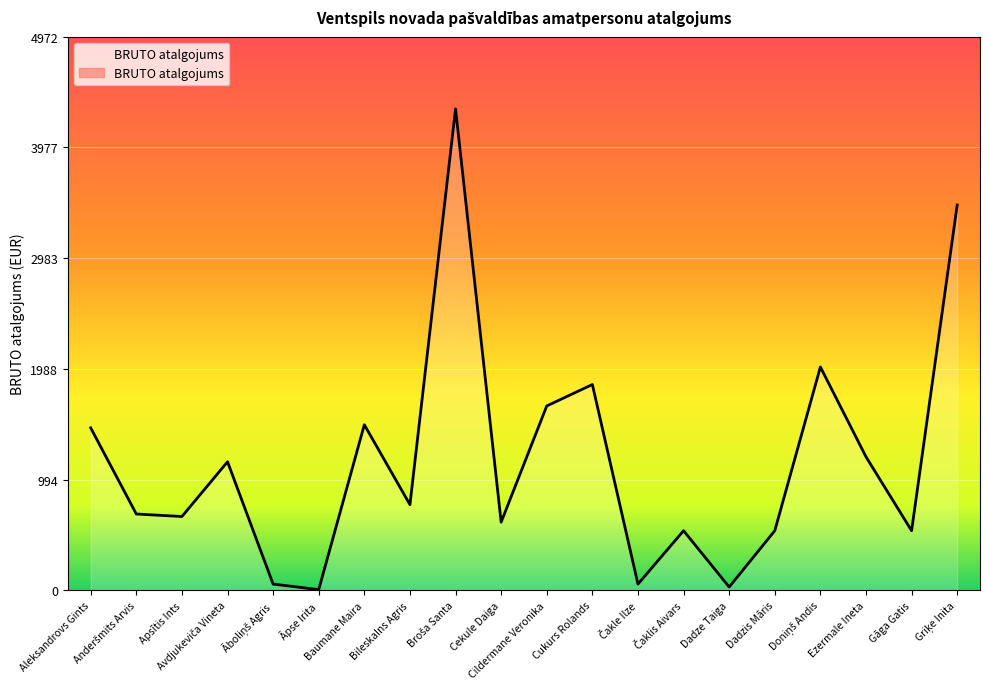

What is the label of the 1st point from the right?

Griķe Inita